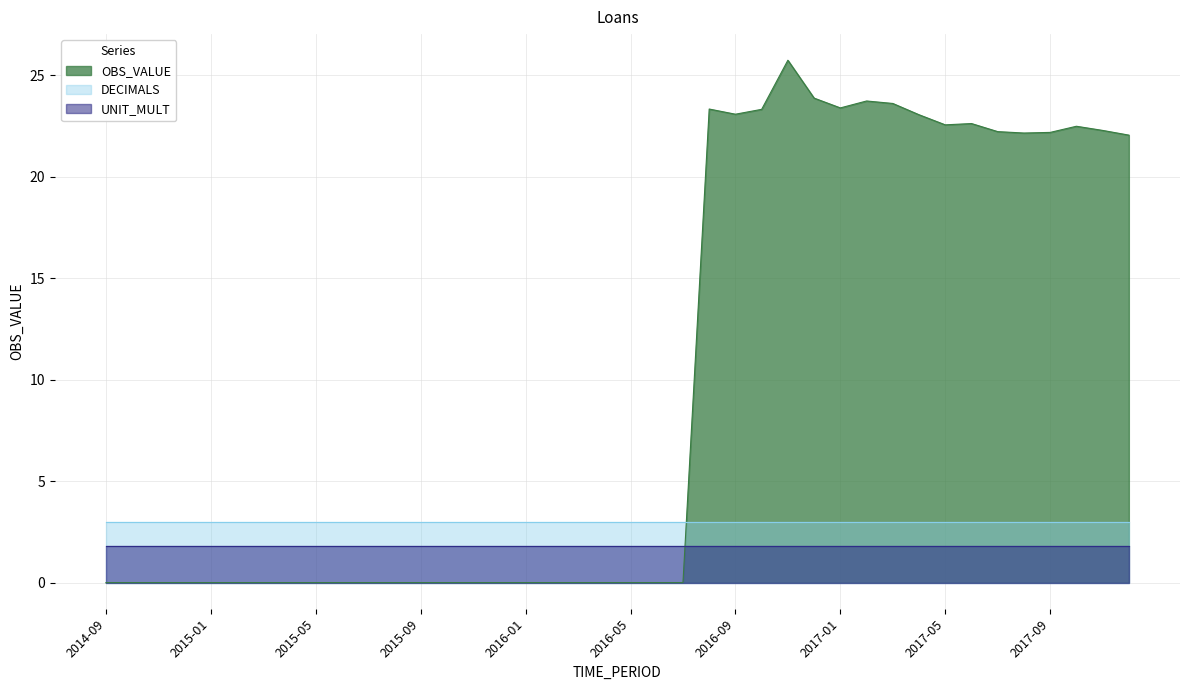

Which series ends up on top after the final intersection of UNIT_MULT and OBS_VALUE?

OBS_VALUE